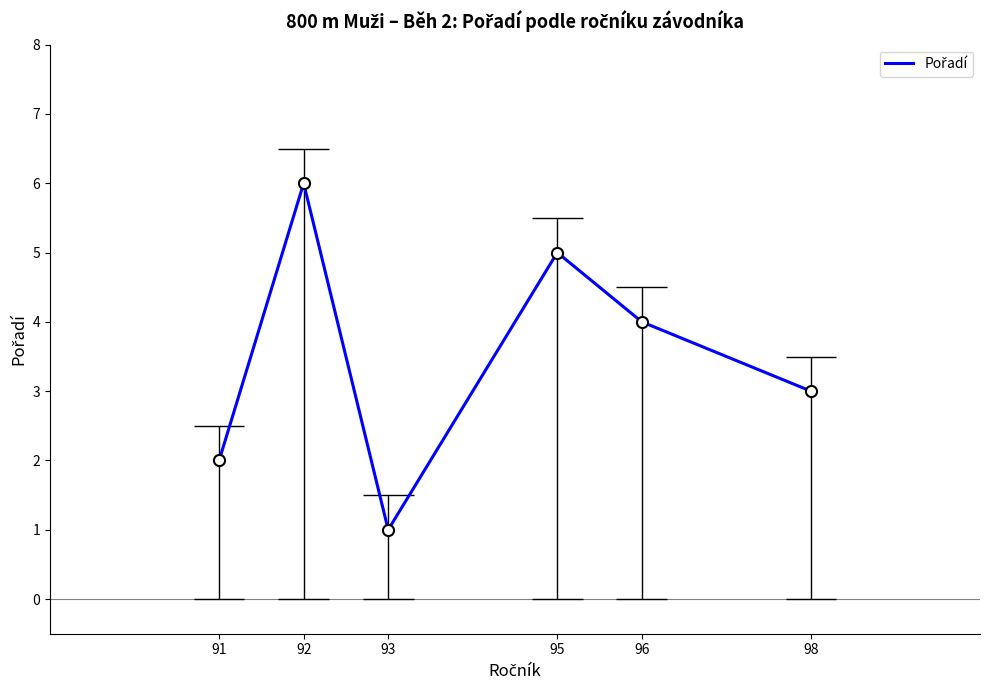

Count the number of data series in this chart.

1